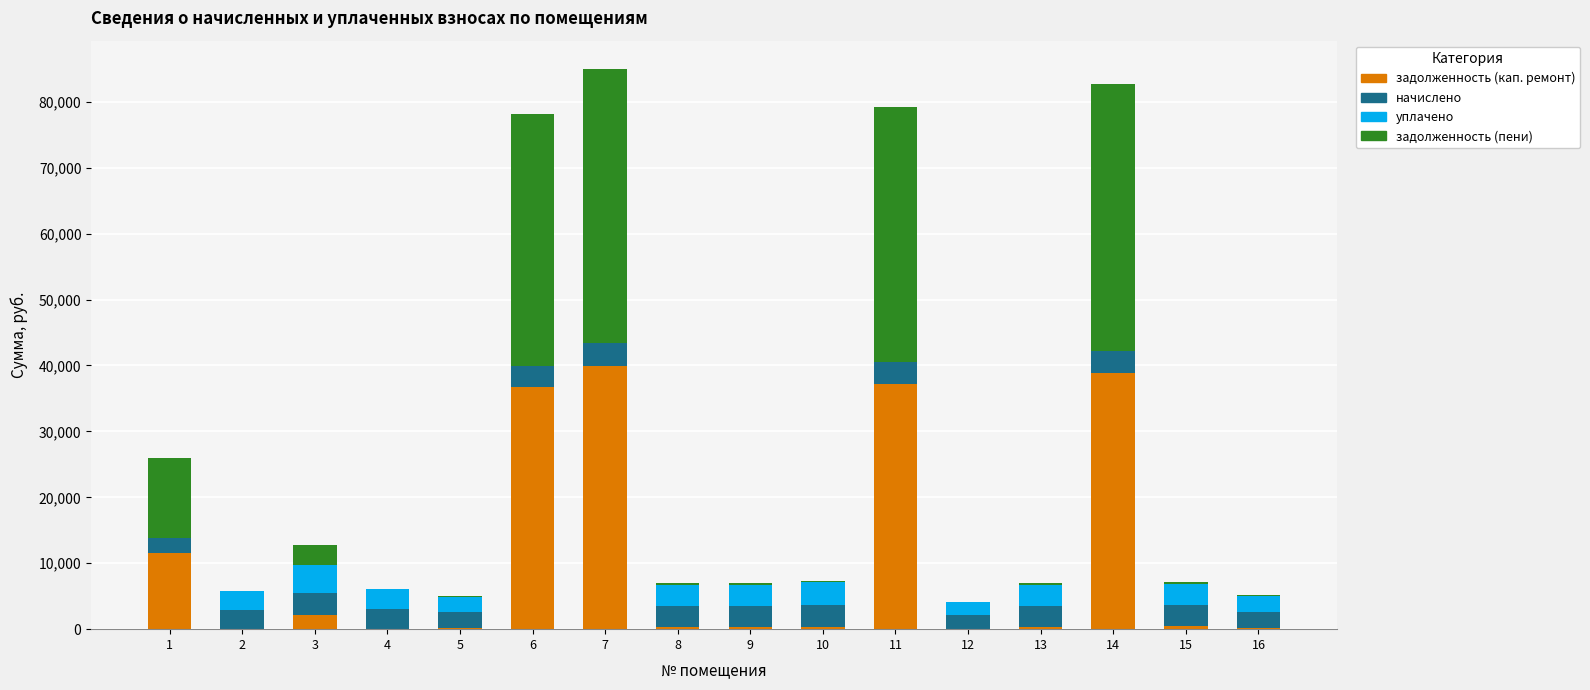

Which series has the largest total across all categories?

задолженность (пени)